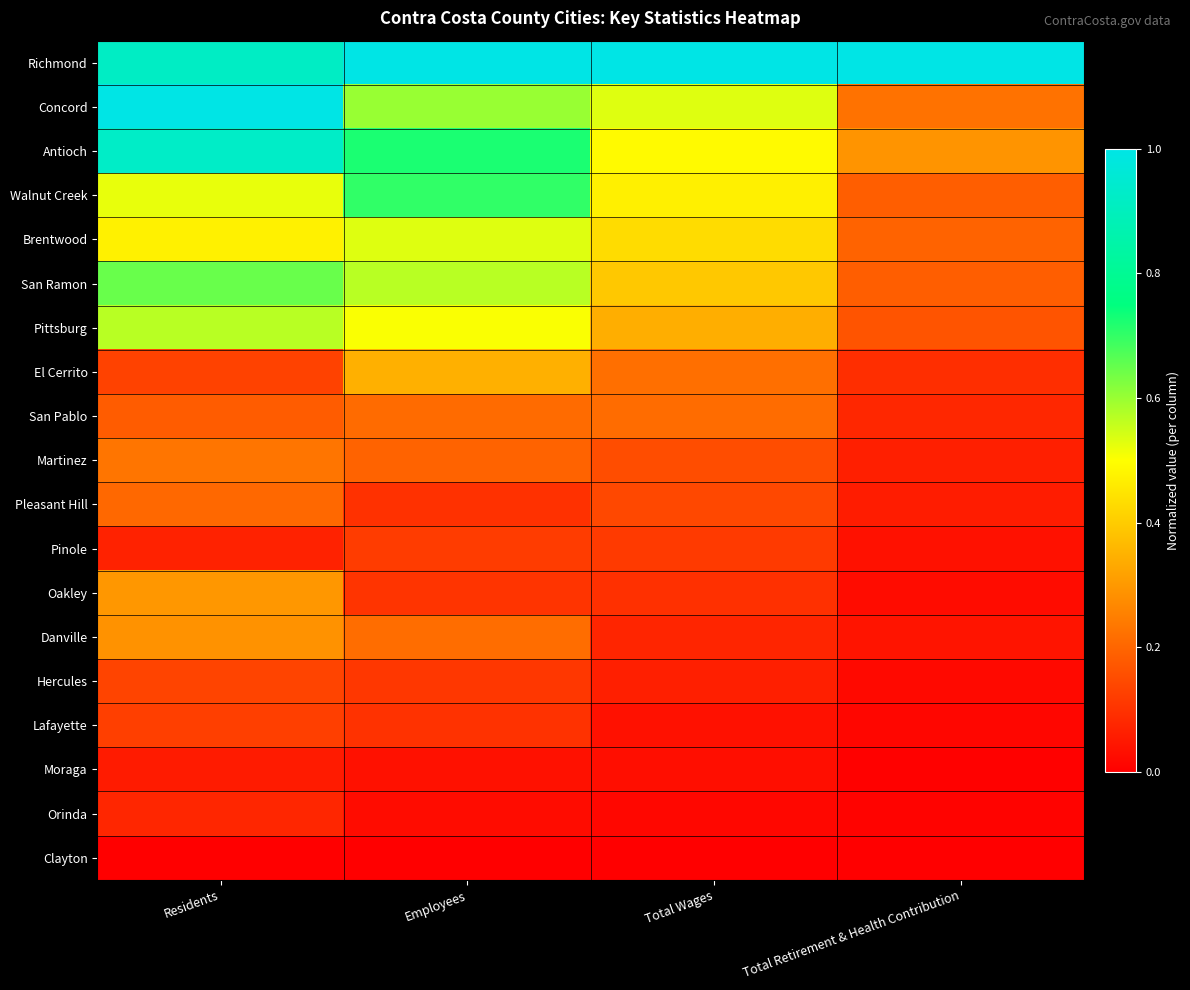

Which series has the largest total across all categories?

Richmond